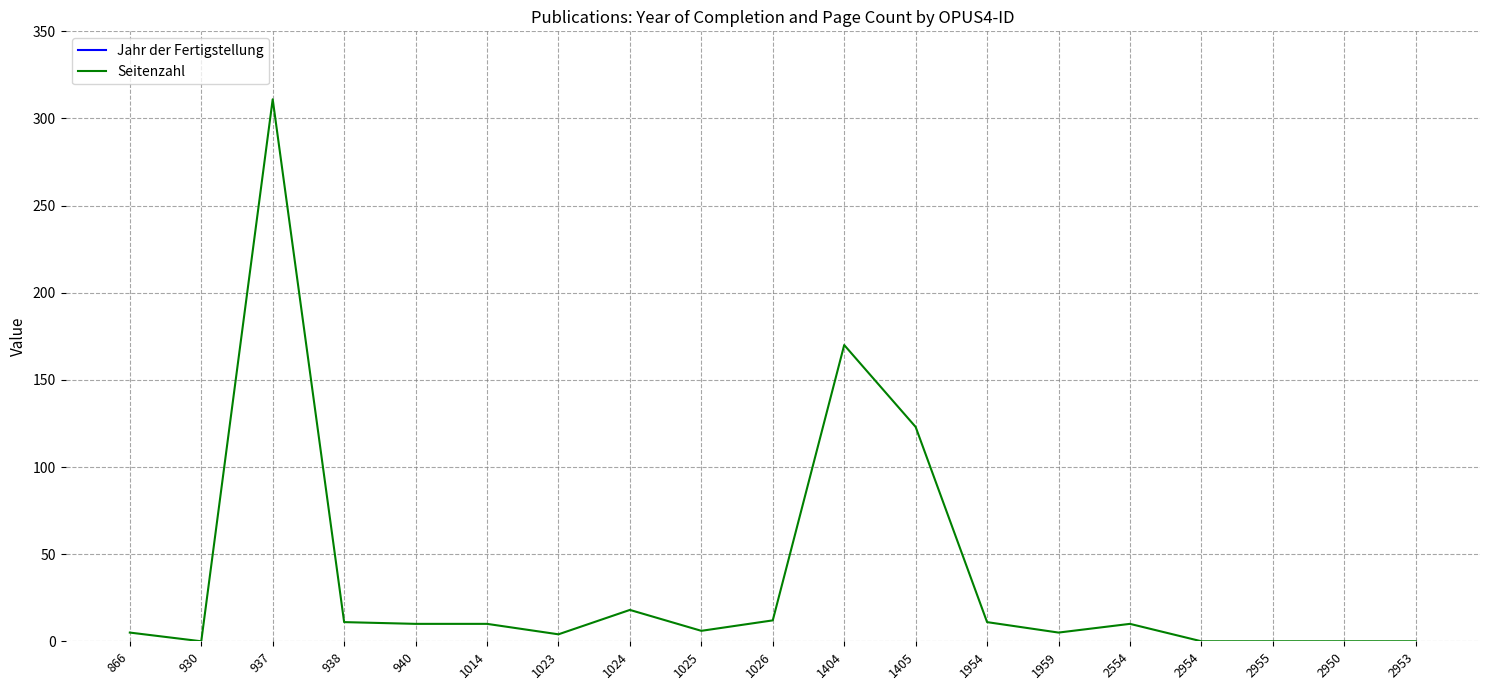

True or false: Jahr der Fertigstellung and Seitenzahl cross at least once.

False